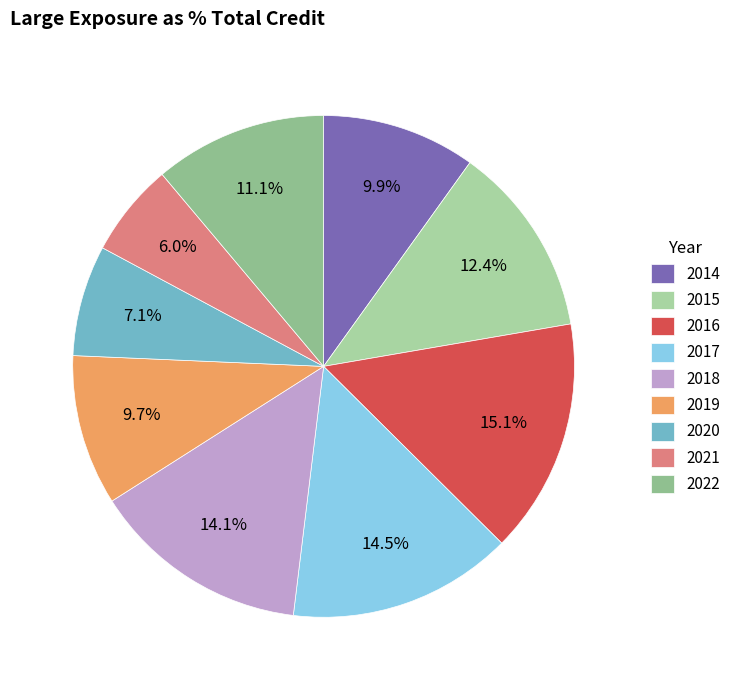

What is the smallest slice in the pie chart?

2021